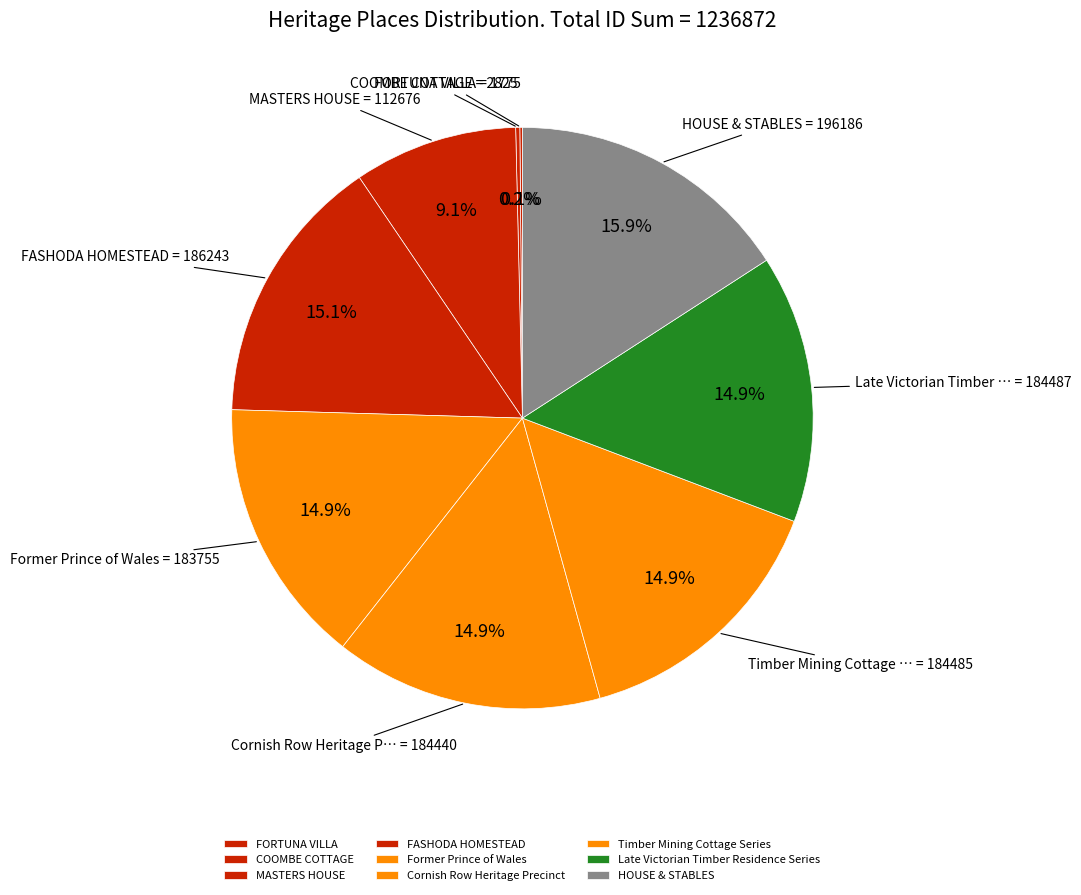

The COOMBE COTTAGE slice represents 1% of the pie. True or false?

False